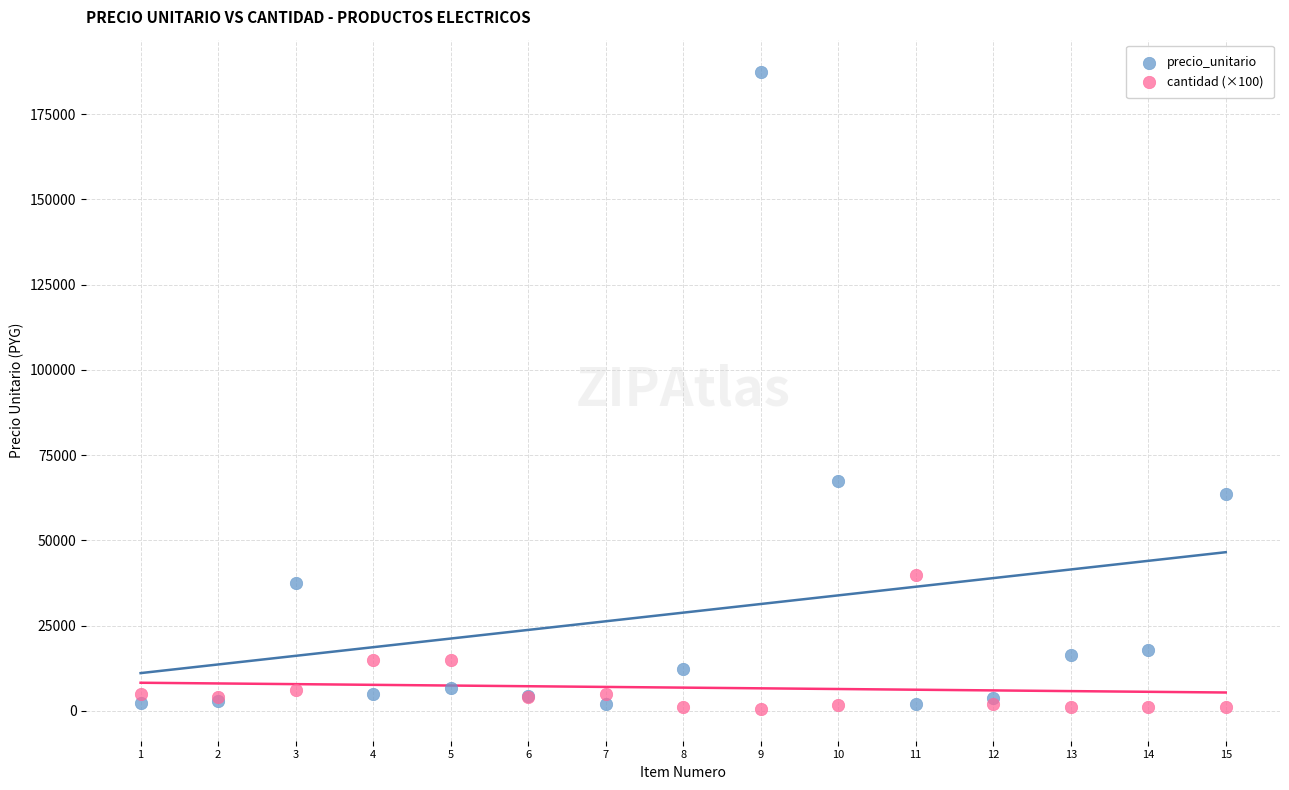

Which series contains the highest Y value?

precio_unitario